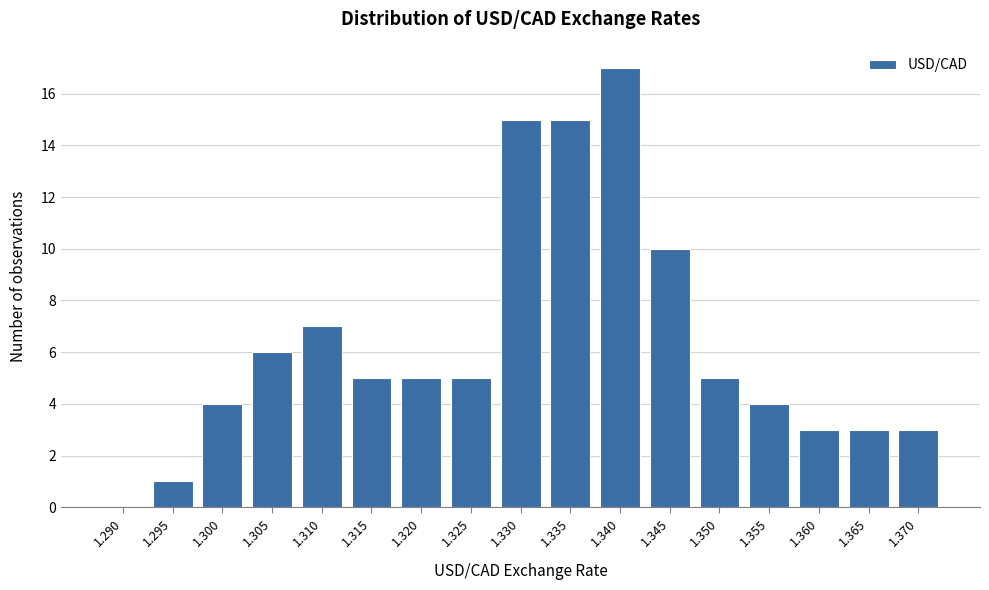

Reading left to right, extract all data points from this chart.

1.290=0	1.295=1	1.300=4	1.305=6	1.310=7	1.315=5	1.320=5	1.325=5	1.330=15	1.335=15	1.340=17	1.345=10	1.350=5	1.355=4	1.360=3	1.365=3	1.370=3